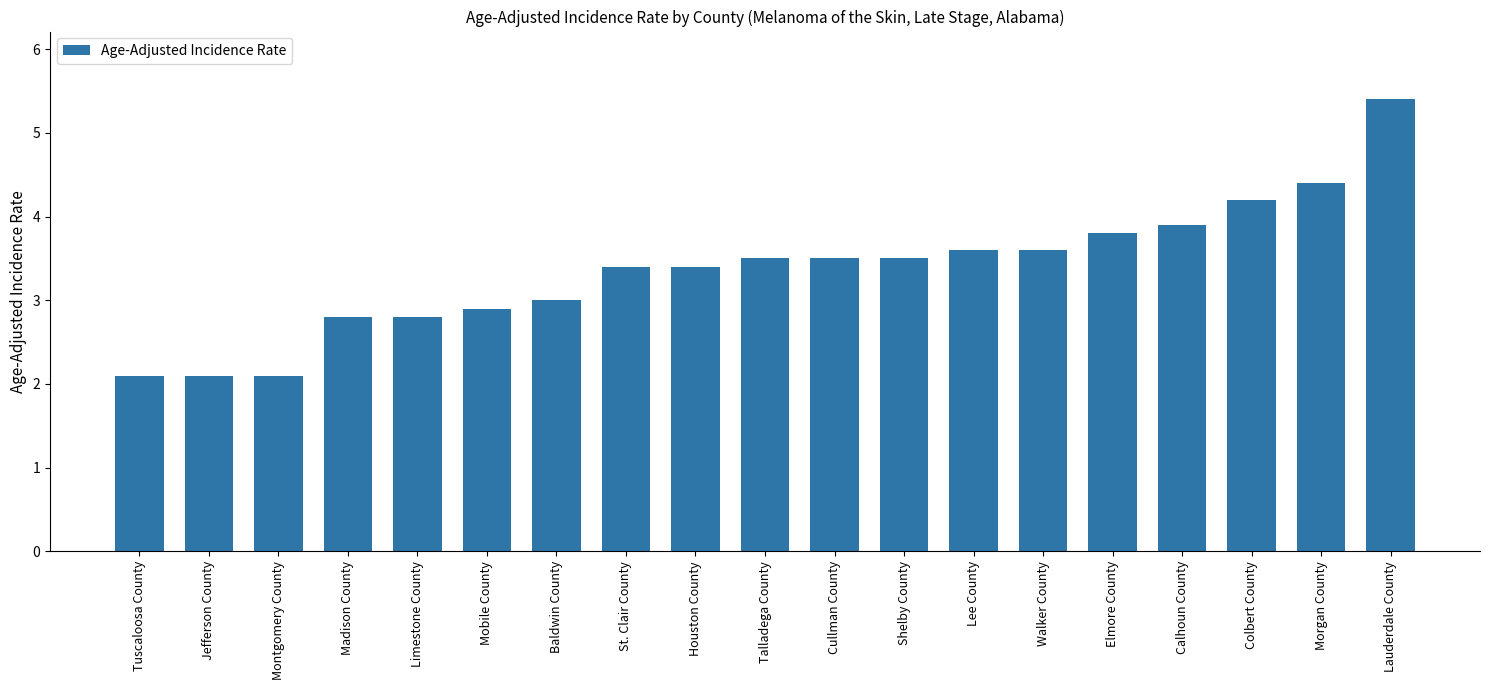

Are the bars grouped side by side (vs. stacked)?

No